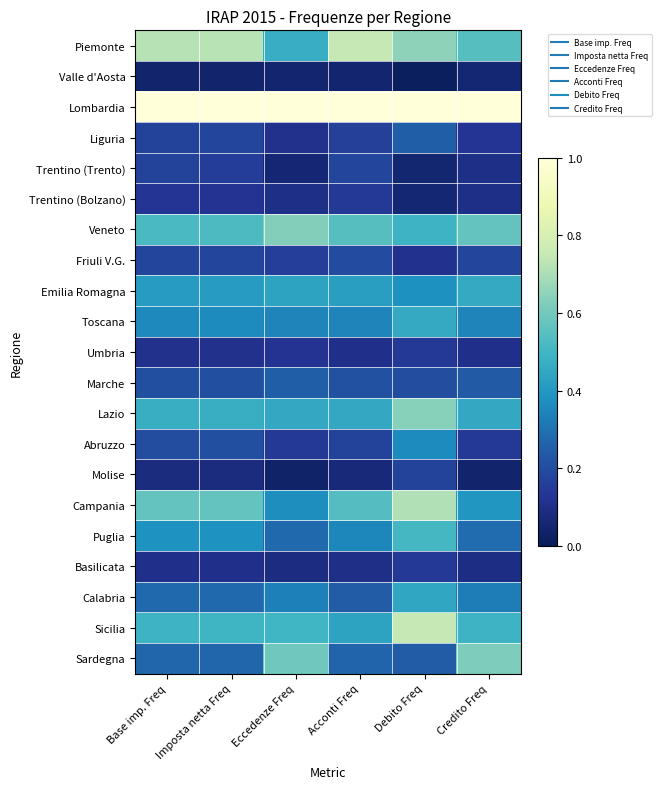

At which category does the chart reach its minimum across all series?

Debito Freq